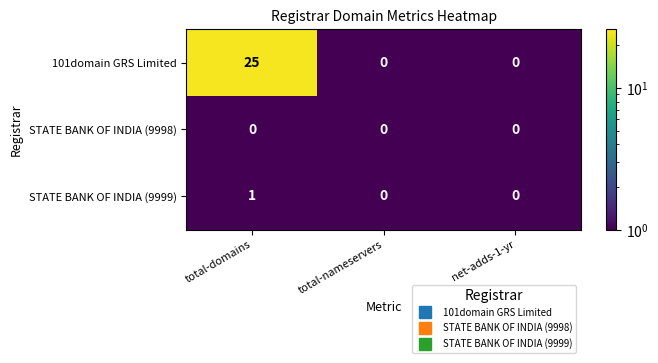

At which category is the sum across all series the highest?

total-domains